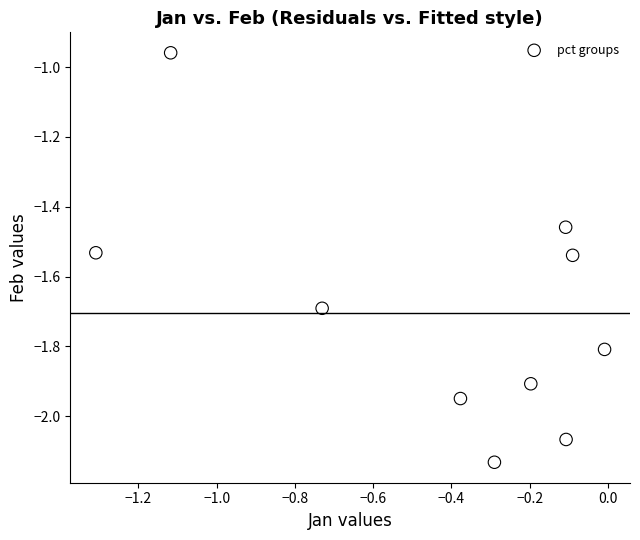

What is the average X value?

-0.4